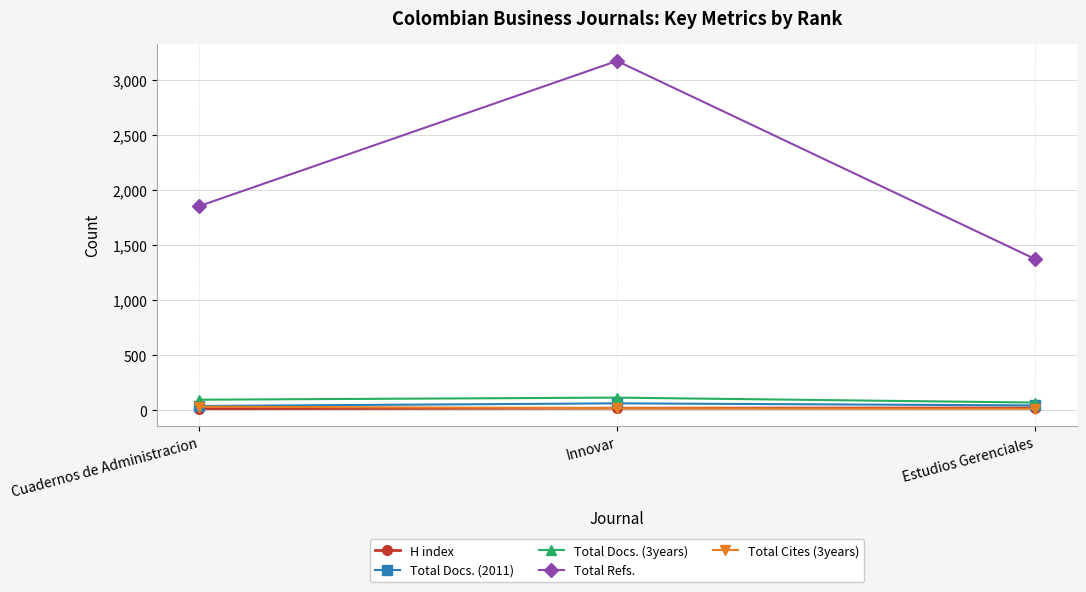

At which label is Total Refs. closest to 2273?

Cuadernos de Administracion